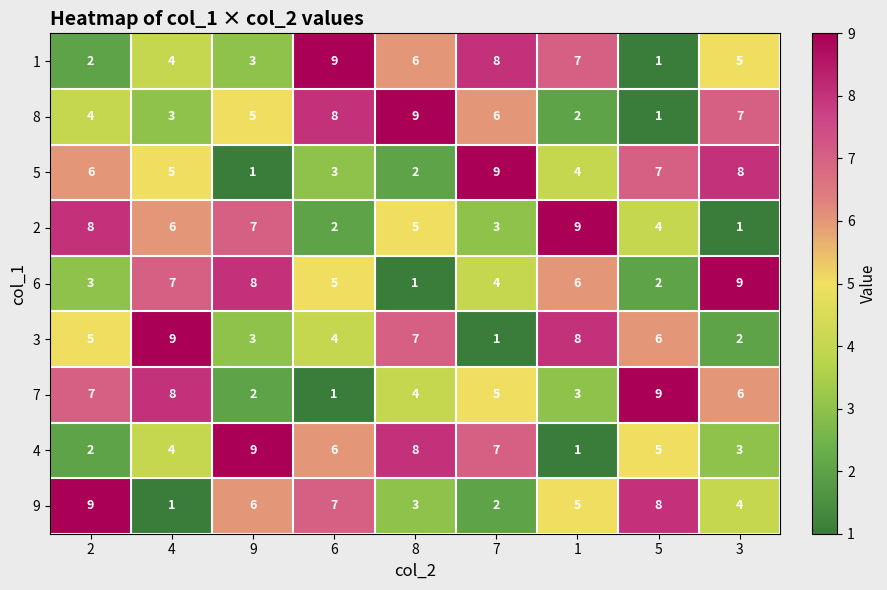

True or false: 8 has a value of 2 at 5.

False